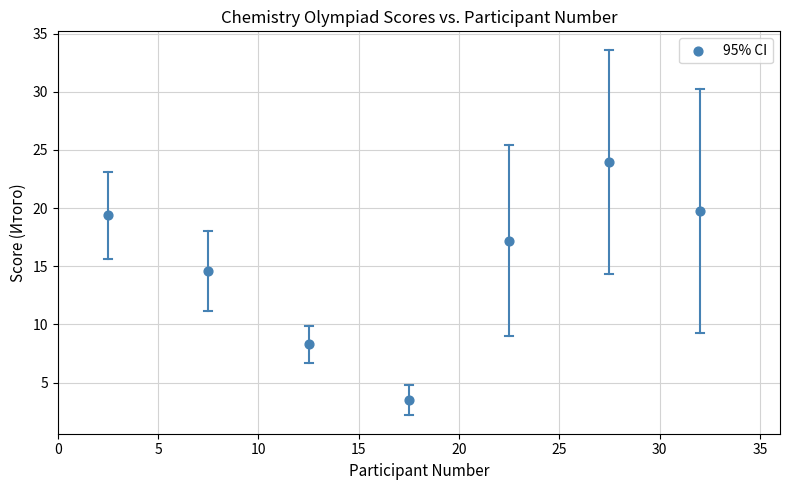

What is the range of Y values (max minus min)?

20.5